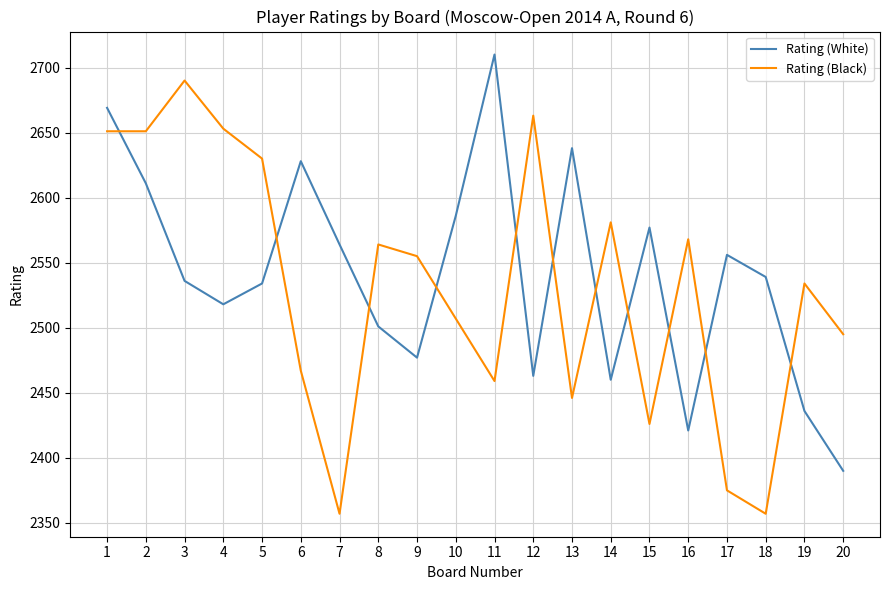

Where do Rating (White) and Rating (Black) first cross each other?

1 and 2